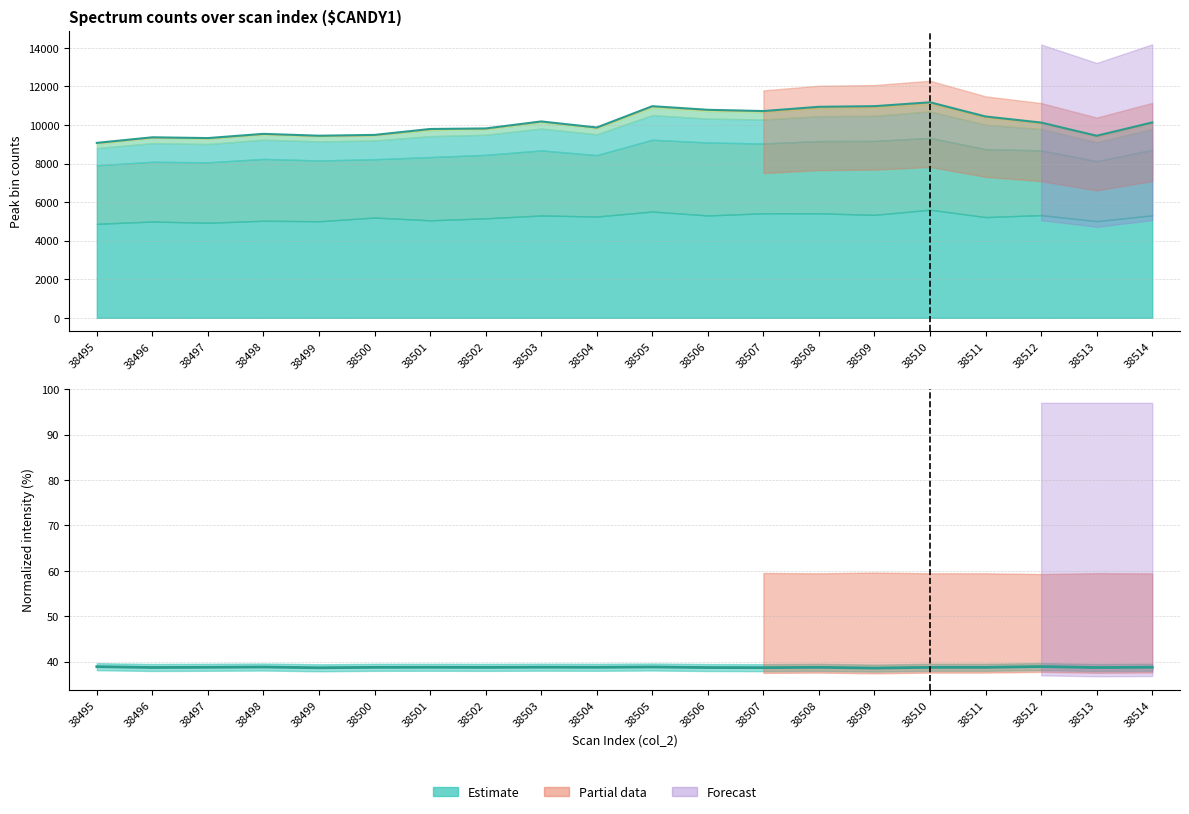

What is the sum of all values?

774.6